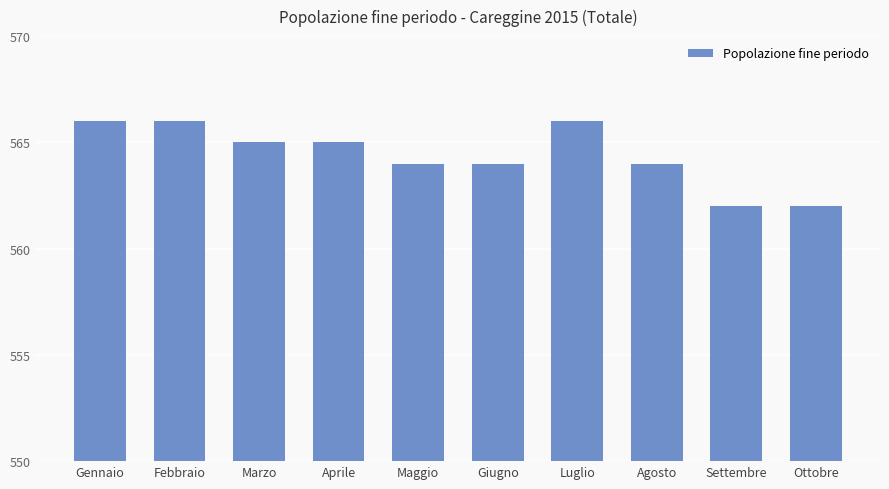

What is the average value?

564